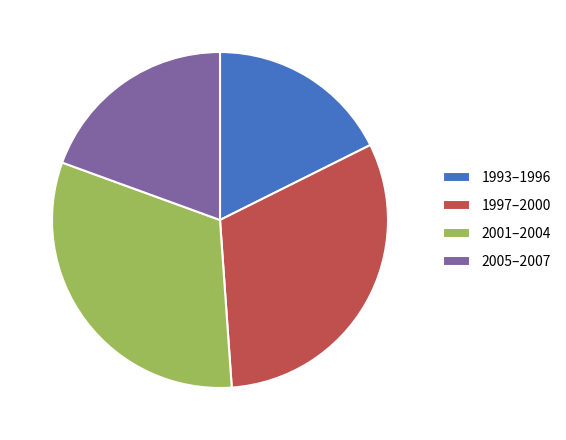

Is it true that 1997–2000 is 31% of the pie?

True